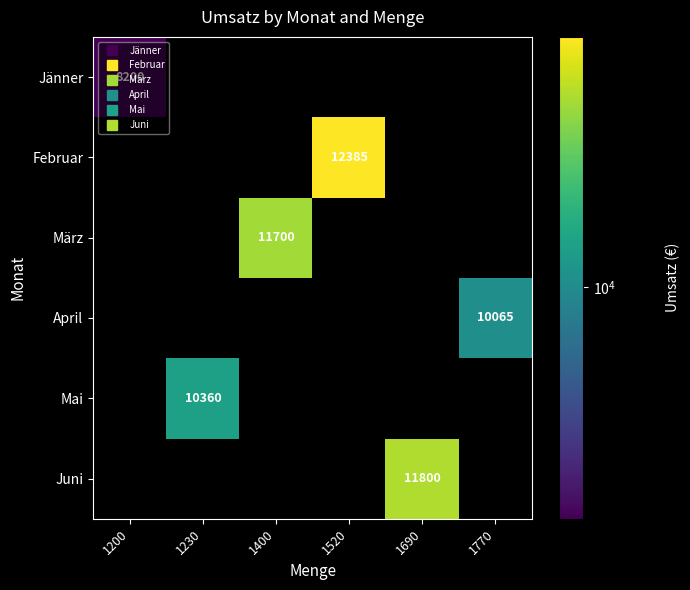

The value of Jänner at 1400 is -5661. True or false?

False